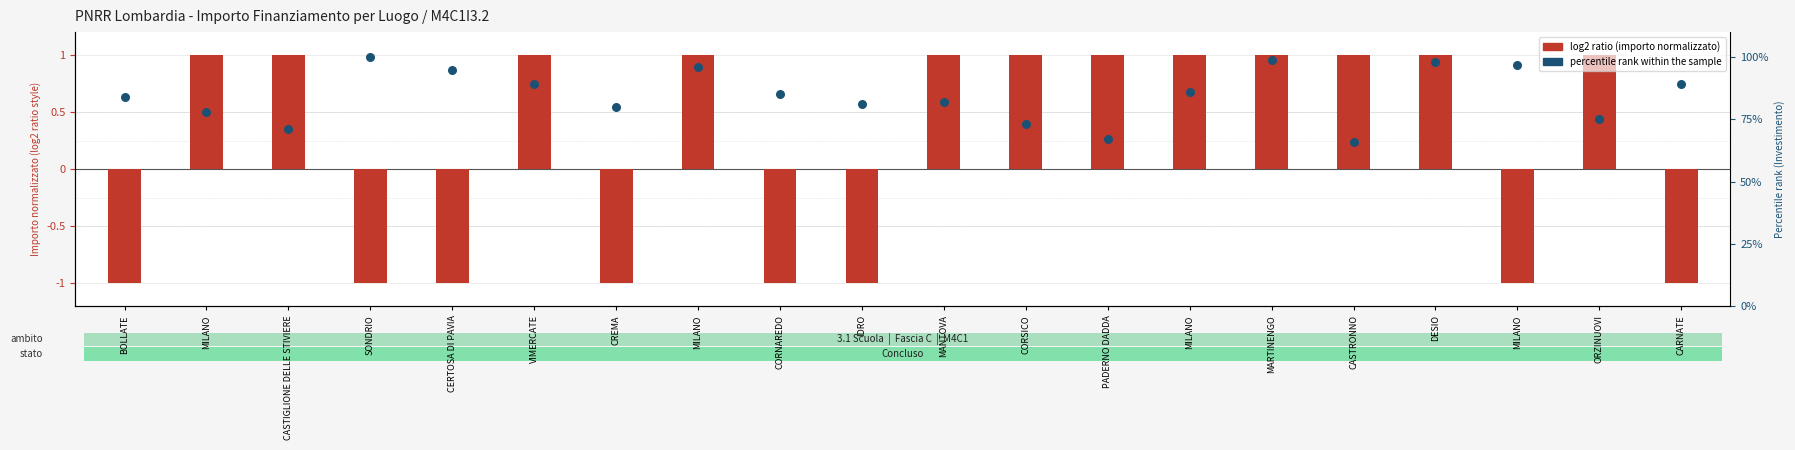

At how many categories does at least one series exceed 19?

20